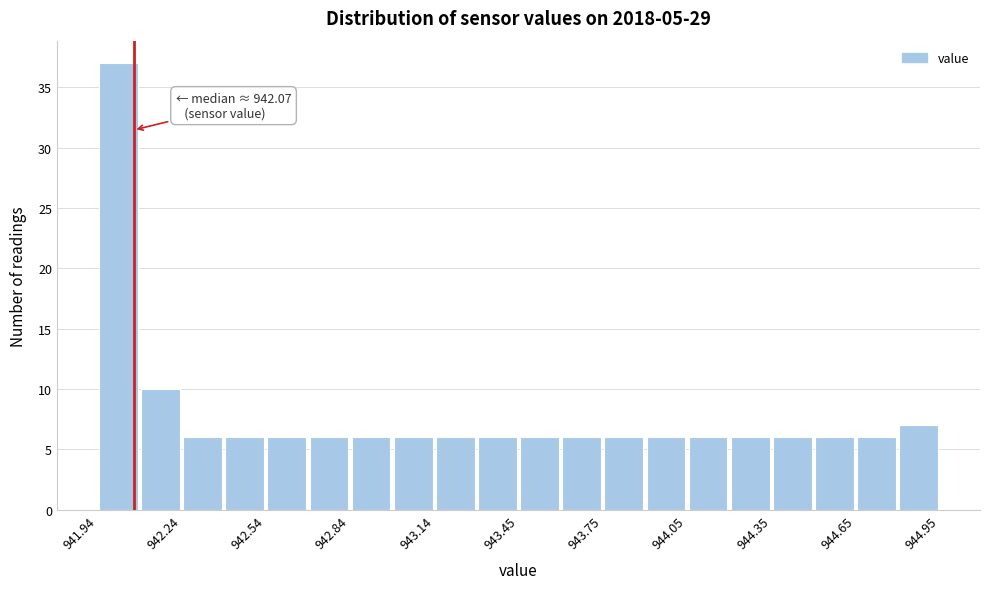

Read against the x-axis, roughly where is the centre of the tallest bar?

942.00